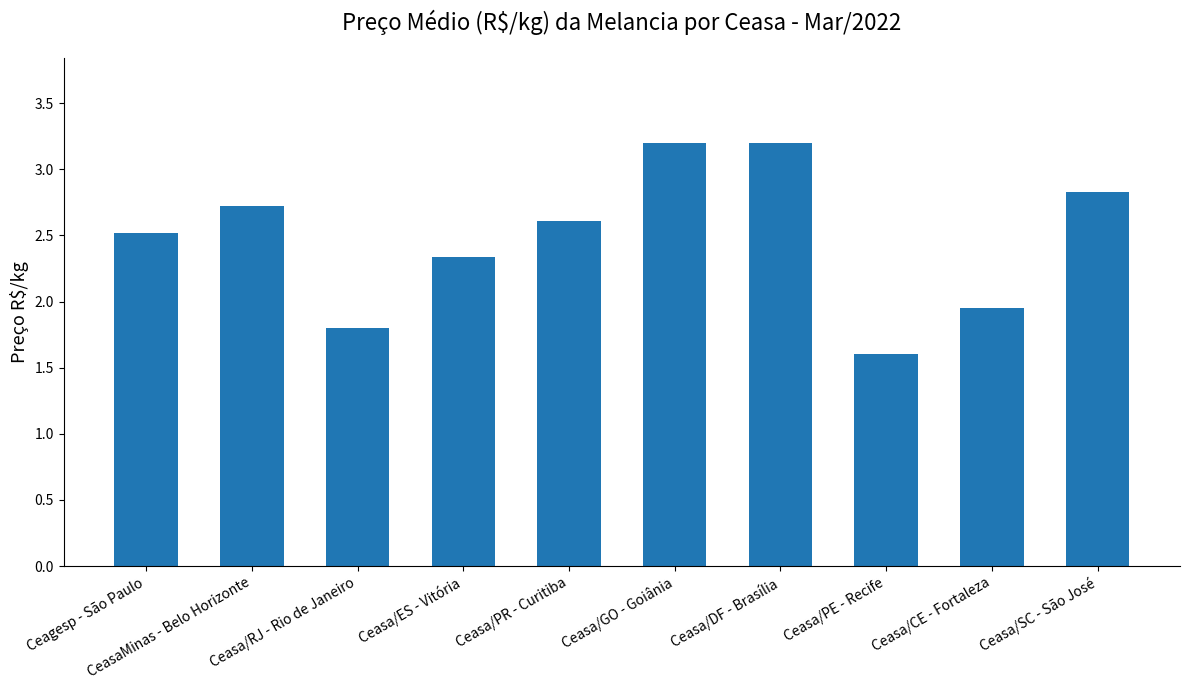

Are the bars grouped side by side (vs. stacked)?

No